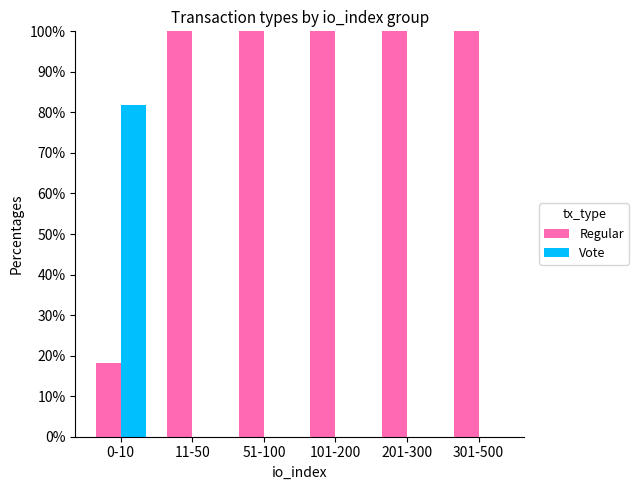

Does the chart contain stacked bars?

No